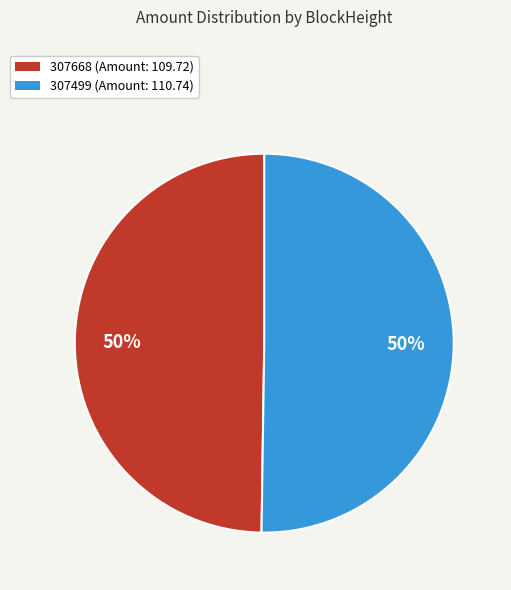

True or false: 307499 accounts for 50% of the total.

True